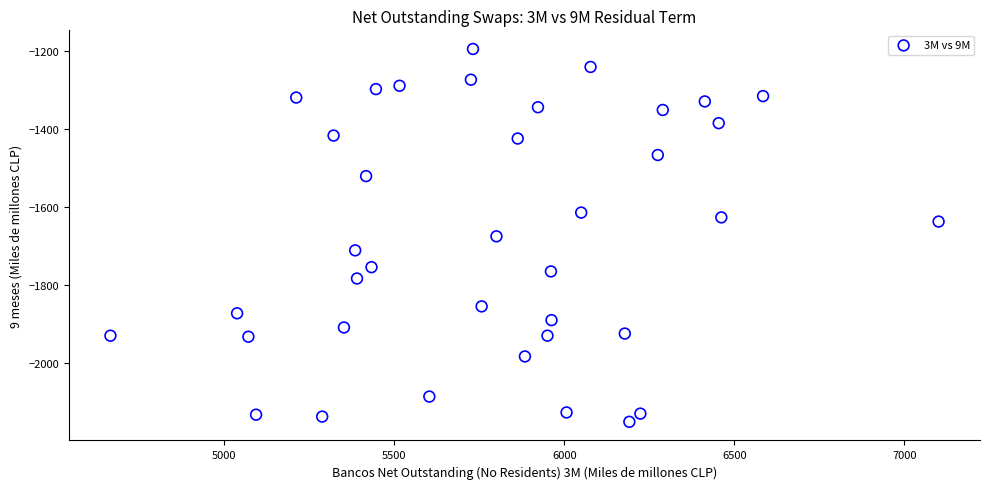

What is the range of Y values (max minus min)?

954.8